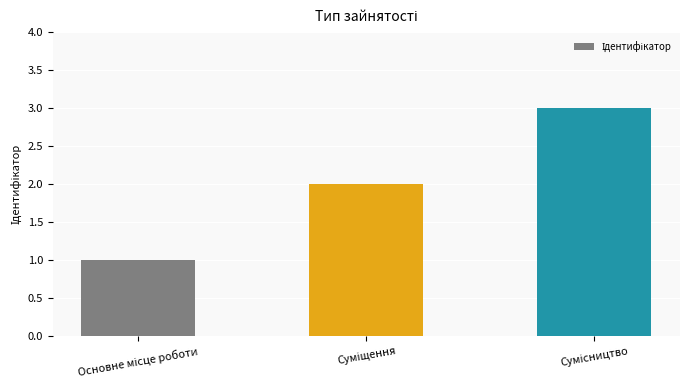

What is the greatest value displayed?

3